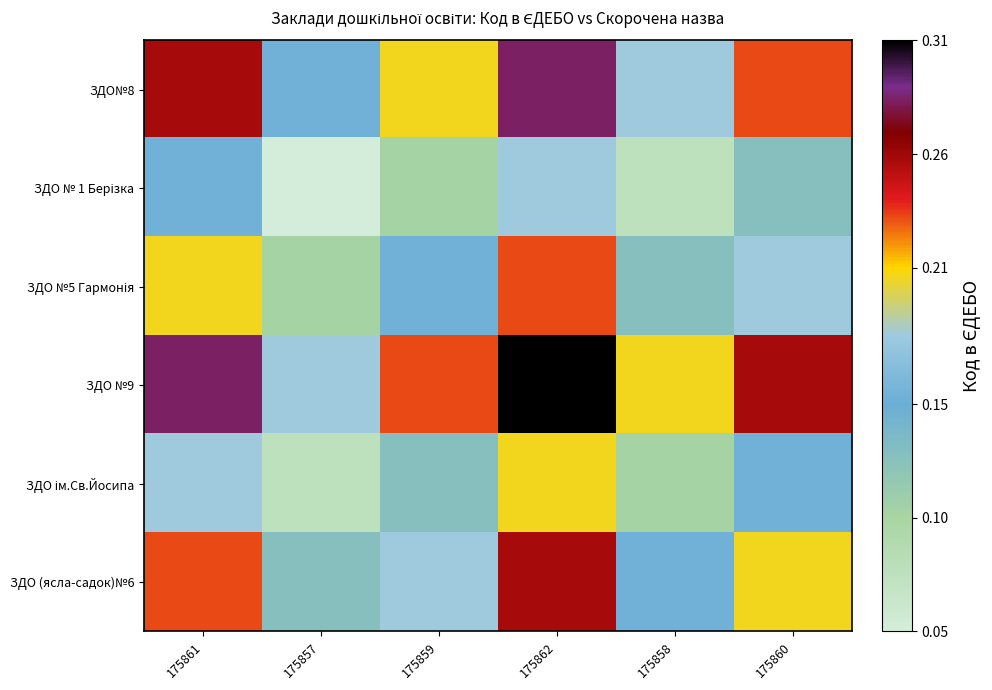

How many data points does each series have?

6